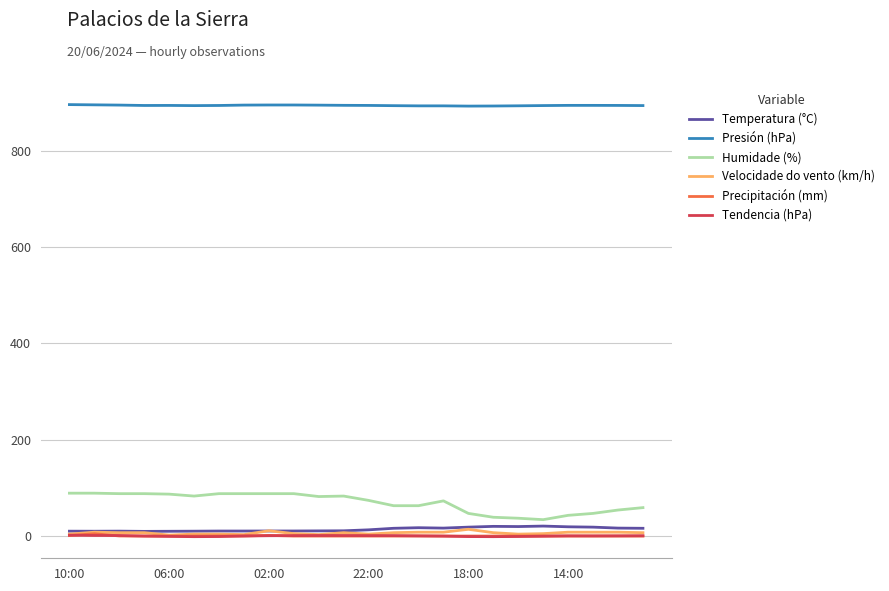

What is the highest value of the Precipitación (mm) series?

4.8